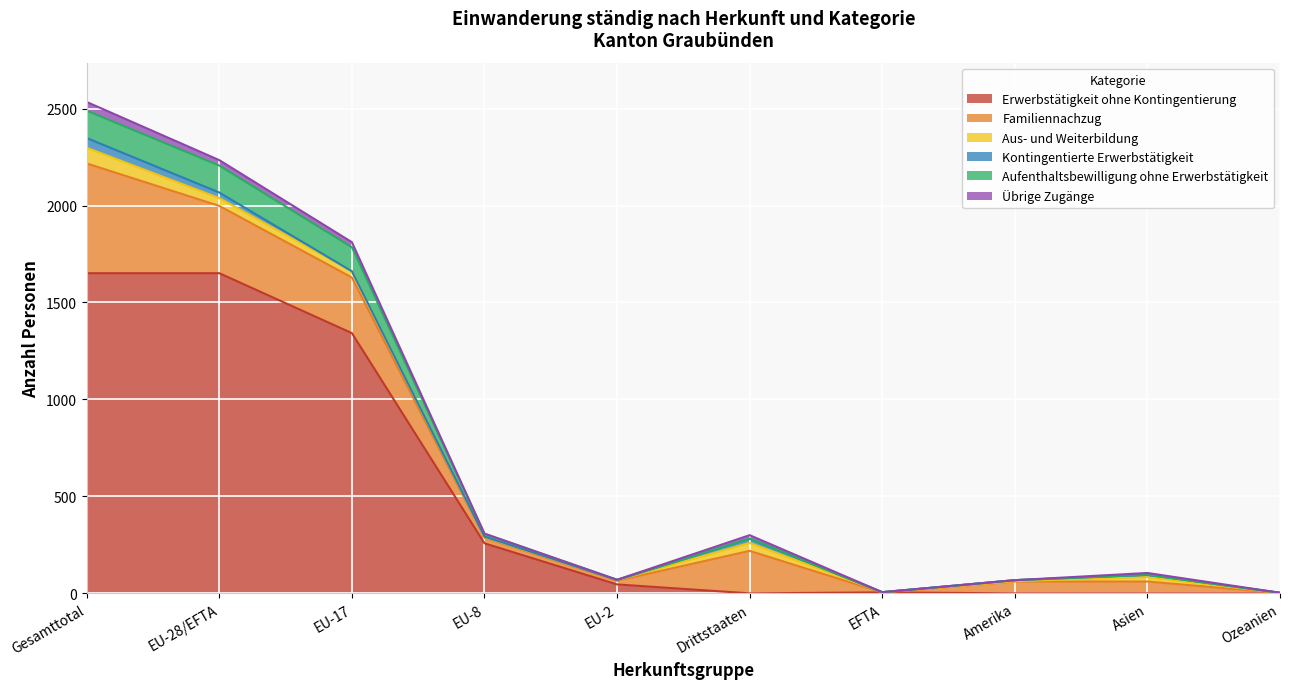

What is the maximum value shown in the chart?

1651